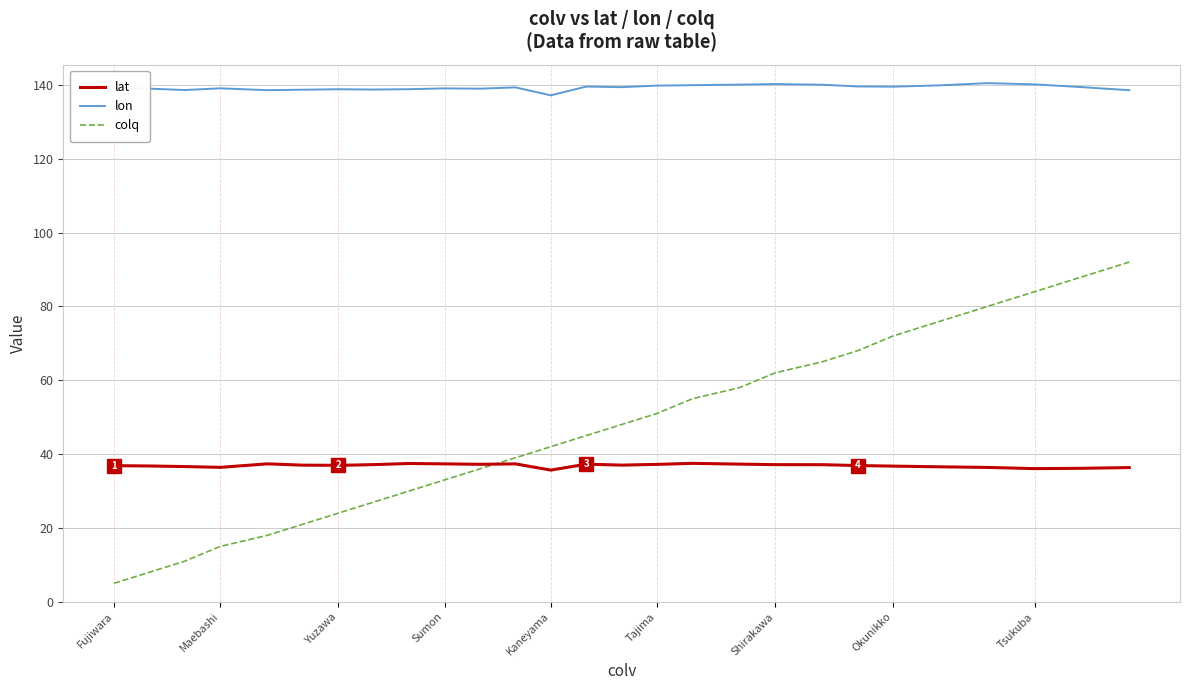

True or false: lat and lon intersect in this chart.

False